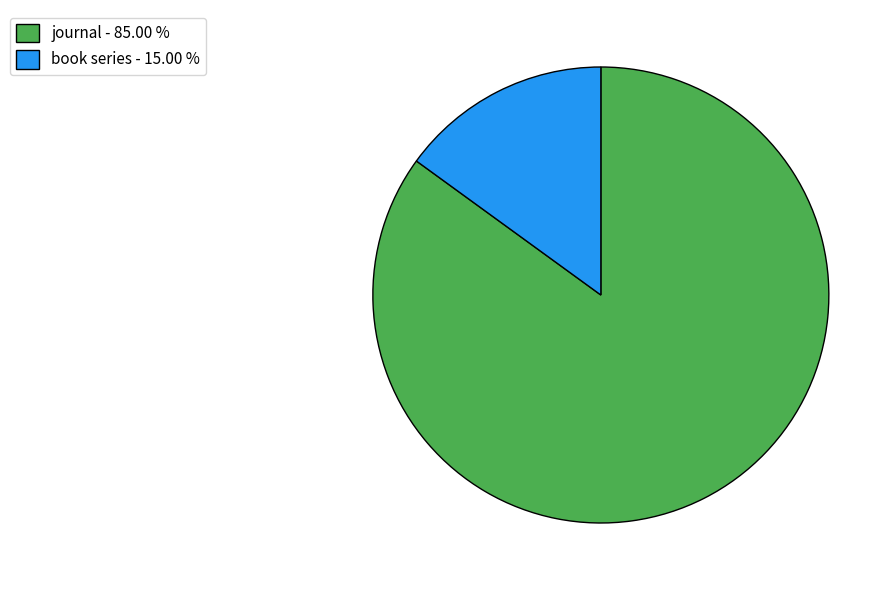

Does journal represent more than half of the total?

Yes